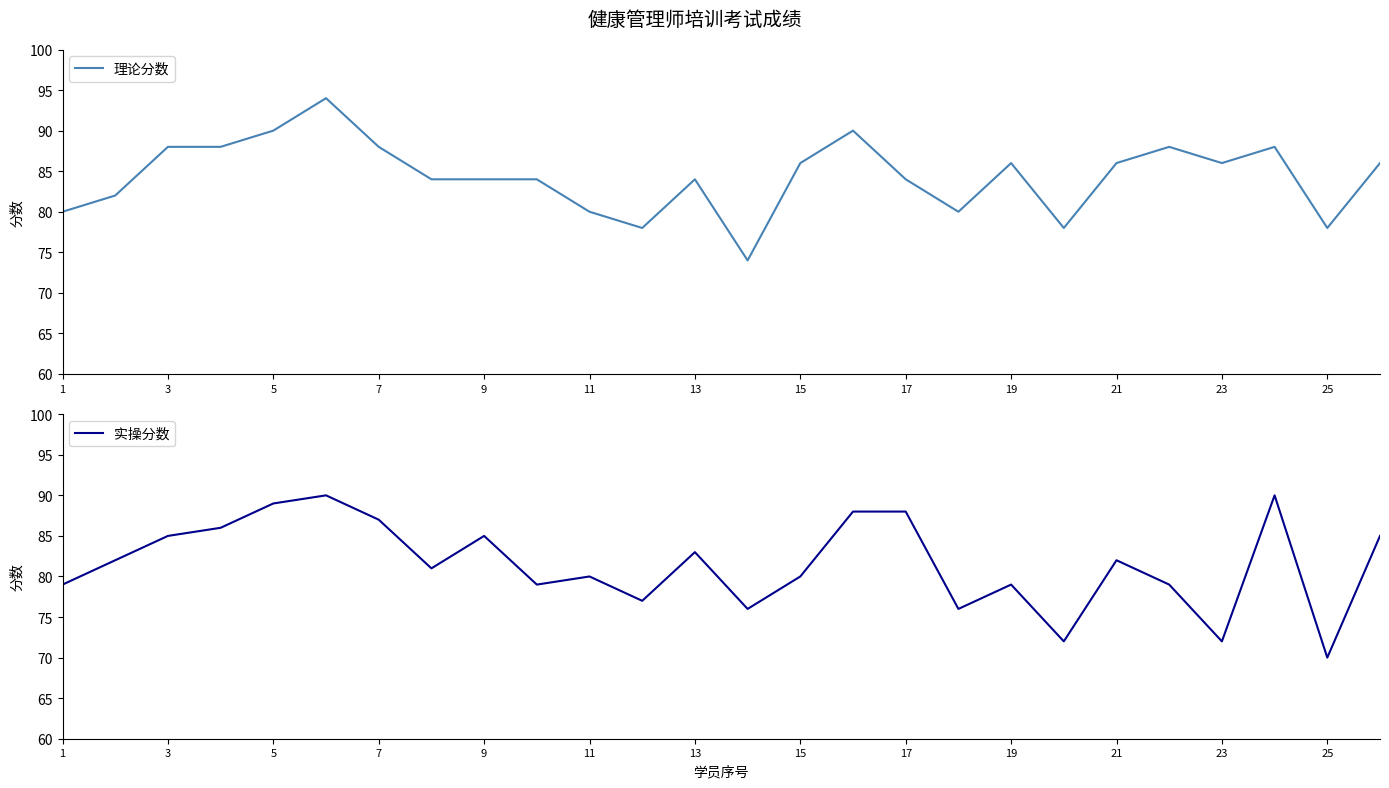

The value of 理论分数 at 5 is 132. True or false?

False